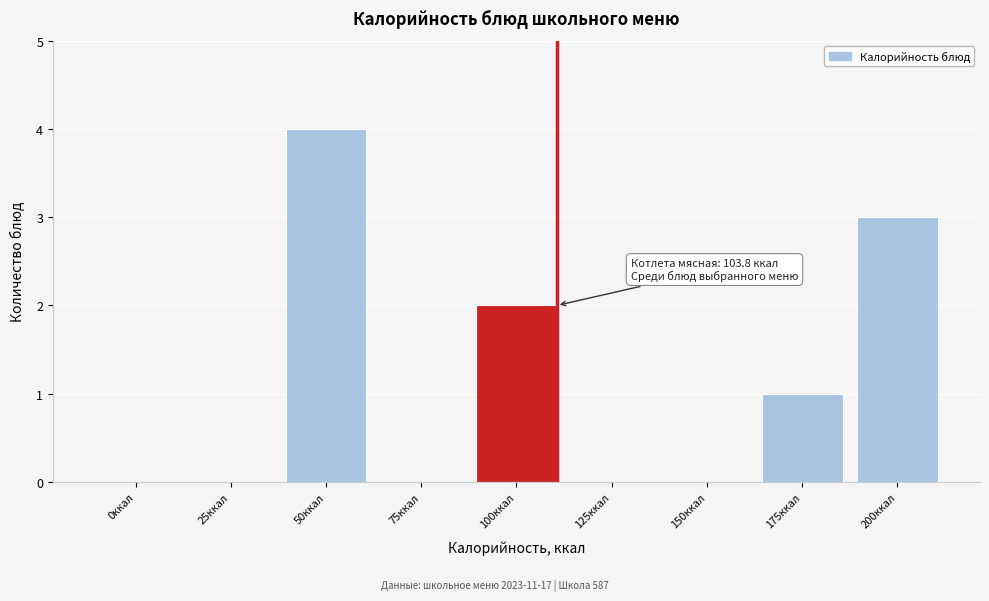

Reading left to right, transcribe all the data shown in this chart.

0ккал=0	25ккал=0	50ккал=4	75ккал=0	100ккал=2	125ккал=0	150ккал=0	175ккал=1	200ккал=3